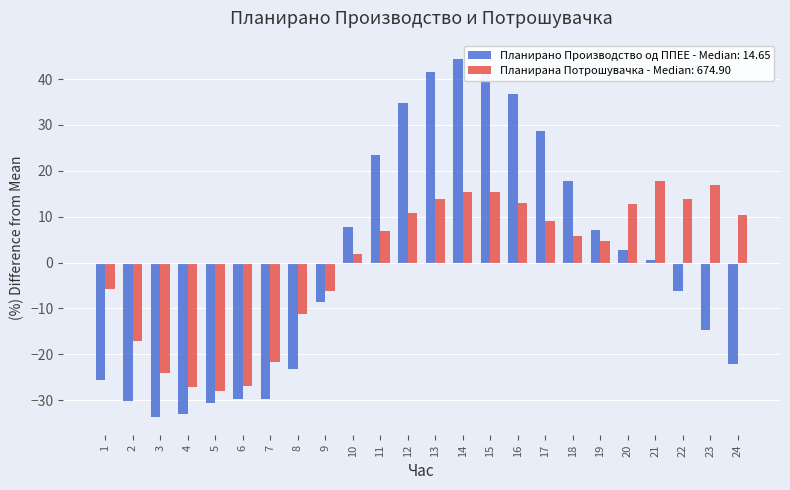

List the series in order of their peak value, highest first.

Планирано Производство од ППЕЕ - Median: 14.65, Планирана Потрошувачка - Median: 674.90